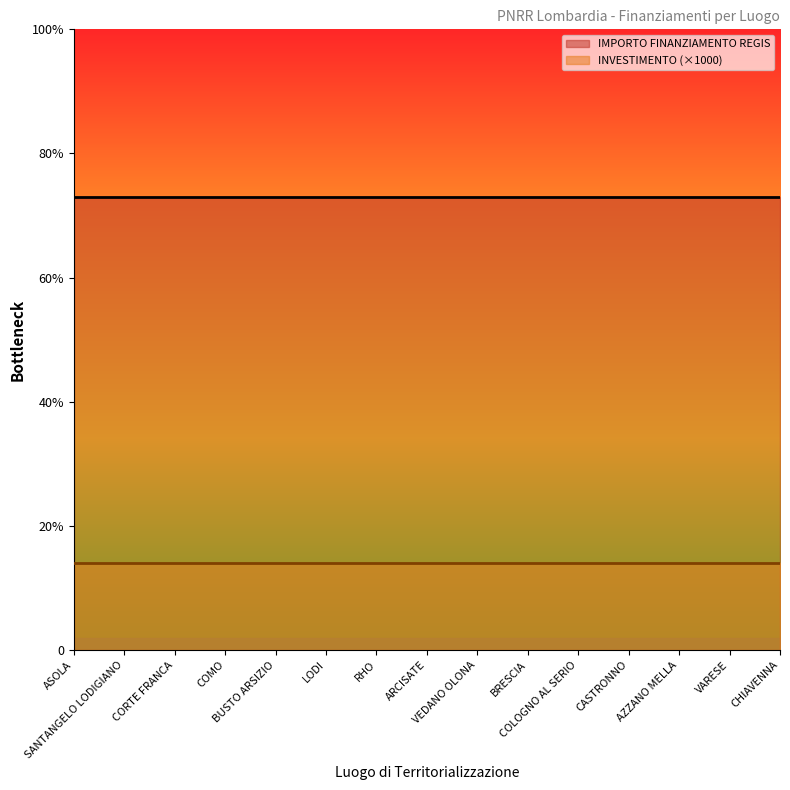

How many lines are shown in the chart?

2